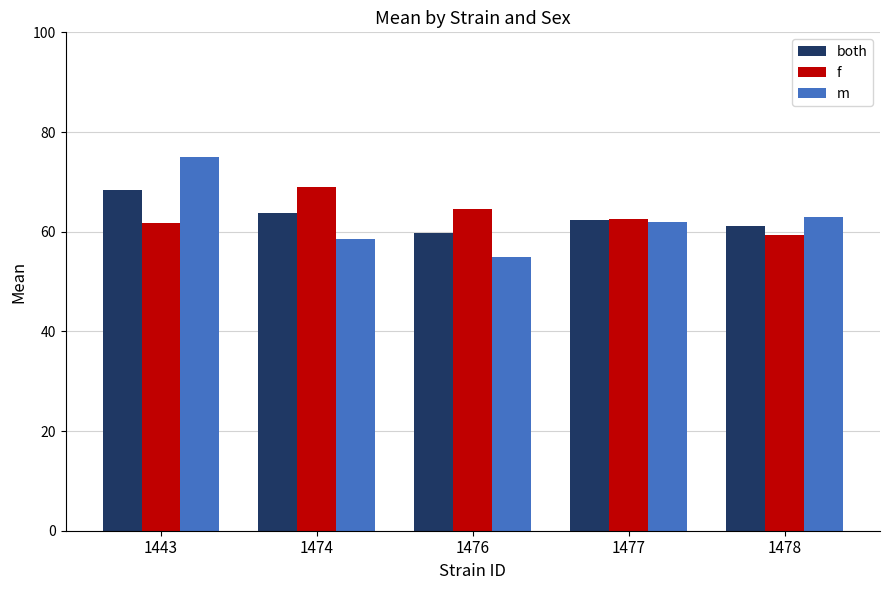

Which category has the highest value in the m series?

1443